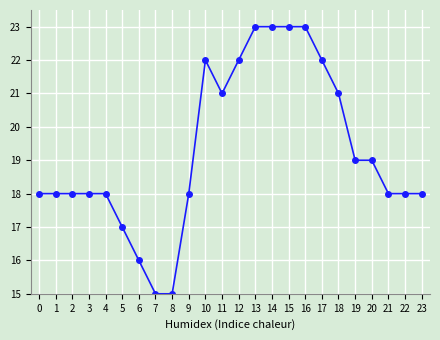

Between 19 and 16, which is larger?

16